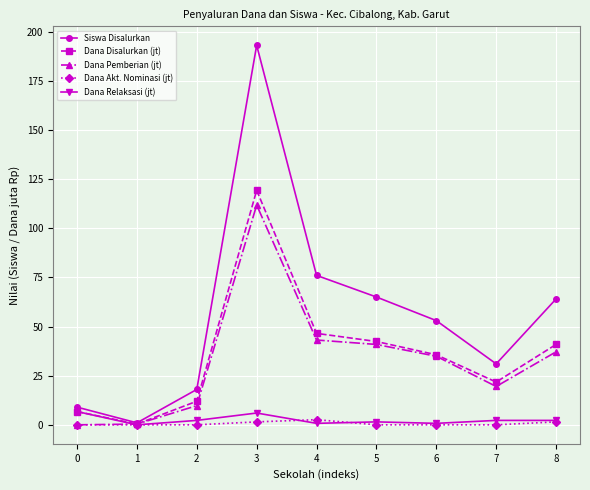

What are all the series names shown in the legend?

Siswa Disalurkan, Dana Disalurkan (jt), Dana Pemberian (jt), Dana Akt. Nominasi (jt), Dana Relaksasi (jt)